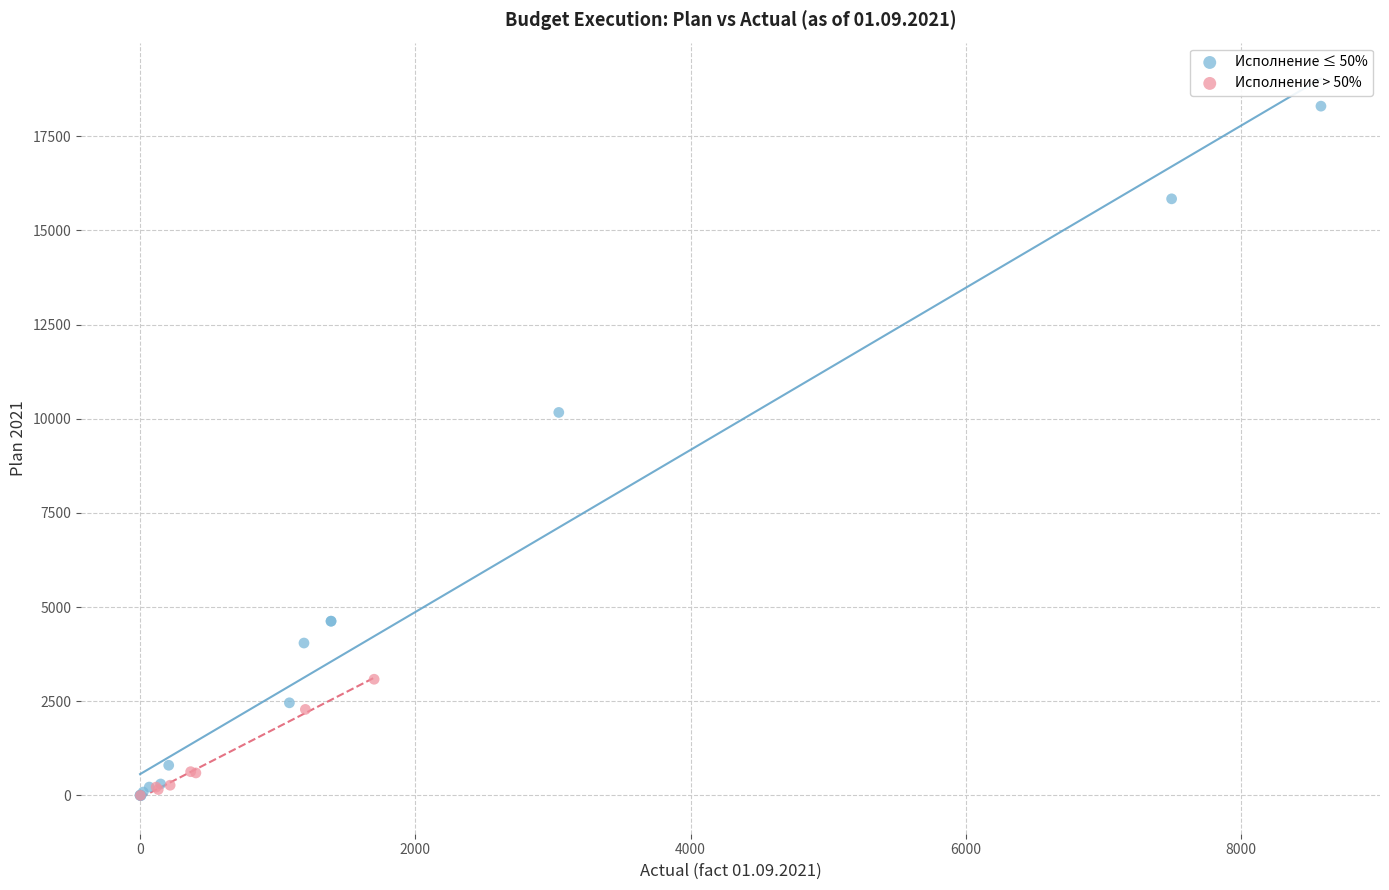

Which series reaches the maximum Y coordinate?

Исполнение ≤ 50%